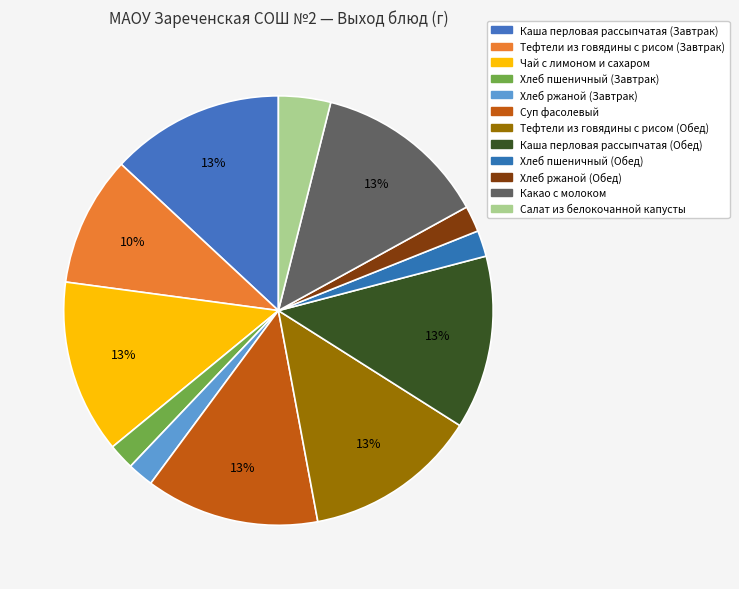

Count the number of slices in the pie.

12